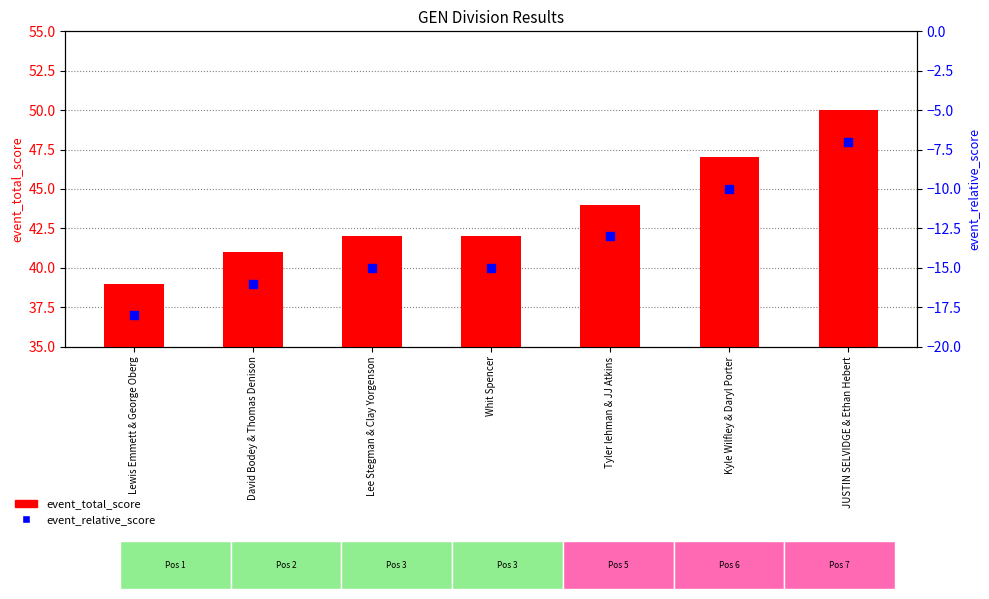

At how many categories does at least one series exceed 24?

7